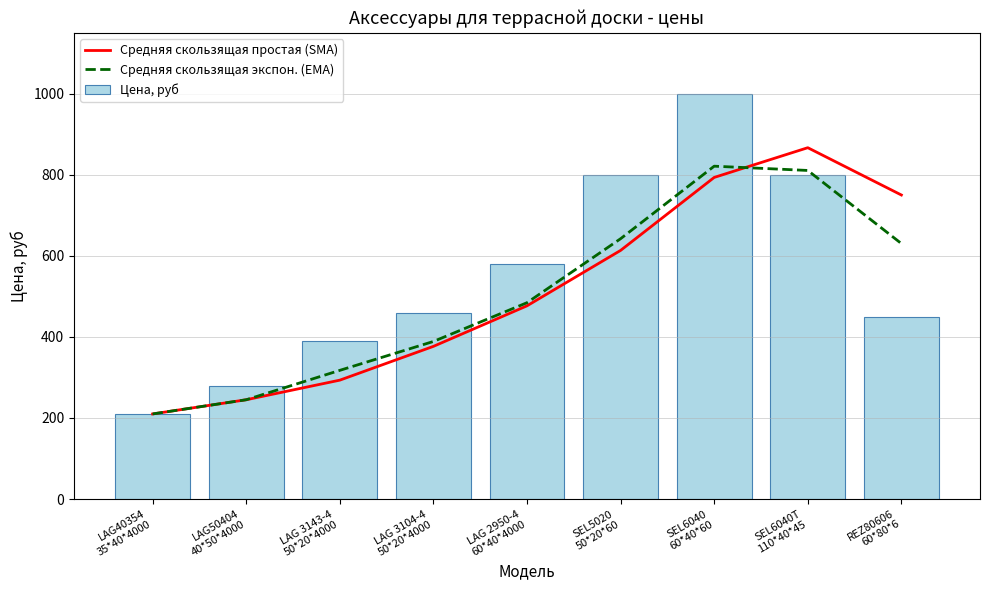

What position from the left is SEL6040T
110*40*45?

8